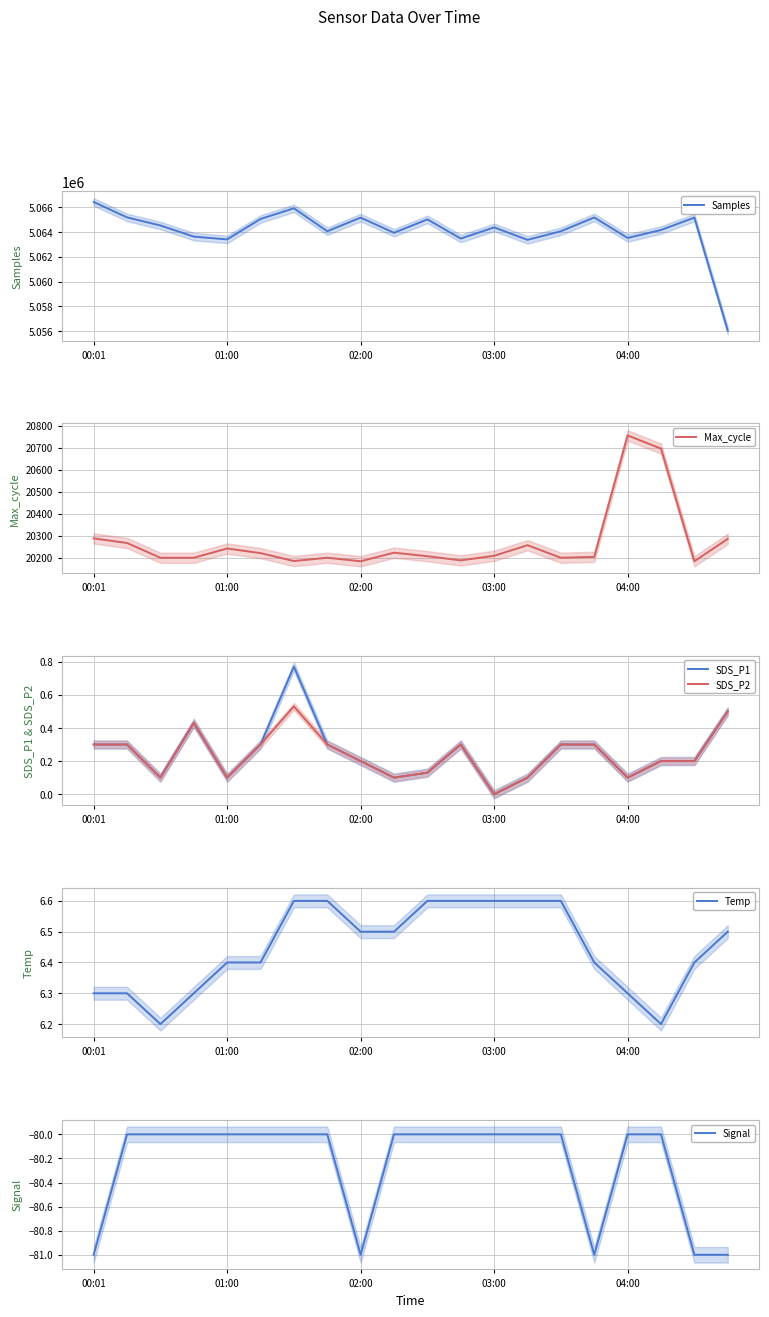

Reading right to left, transcribe all the data shown in this chart.

Samples: 5056047.0	5065171.0	5064170.0	5063526.0	5065182.0	5064069.0	5063375.0	5064379.0	5063478.0	5065027.0	5063945.0	5065171.0	5064069.0	5065925.0	5065061.0	5063410.0	5063636.0	5064534.0	5065188.0	5066432.0
Max_cycle: 20286.0	20184.0	20696.0	20756.0	20204.0	20200.0	20257.0	20209.0	20188.0	20207.0	20223.0	20184.0	20200.0	20185.0	20221.0	20242.0	20200.0	20200.0	20267.0	20288.0
SDS_P1: 0.5	0.2	0.2	0.1	0.3	0.3	0.1	0.0	0.3	0.1	0.1	0.2	0.3	0.8	0.3	0.1	0.4	0.1	0.3	0.3
SDS_P2: 0.5	0.2	0.2	0.1	0.3	0.3	0.1	0.0	0.3	0.1	0.1	0.2	0.3	0.5	0.3	0.1	0.4	0.1	0.3	0.3
Temp: 6.5	6.4	6.2	6.3	6.4	6.6	6.6	6.6	6.6	6.6	6.5	6.5	6.6	6.6	6.4	6.4	6.3	6.2	6.3	6.3
Signal: -81.0	-81.0	-80.0	-80.0	-81.0	-80.0	-80.0	-80.0	-80.0	-80.0	-80.0	-81.0	-80.0	-80.0	-80.0	-80.0	-80.0	-80.0	-80.0	-81.0